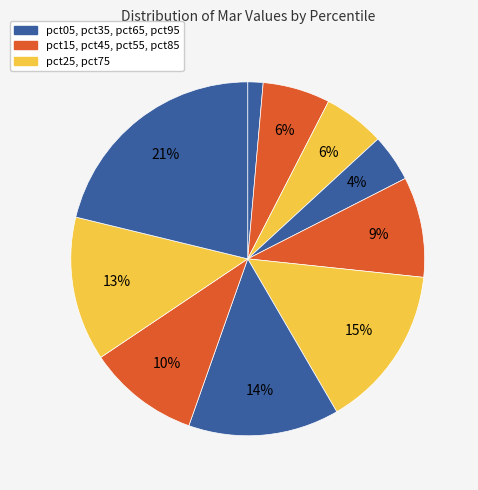

Which slice is the largest?

pct95